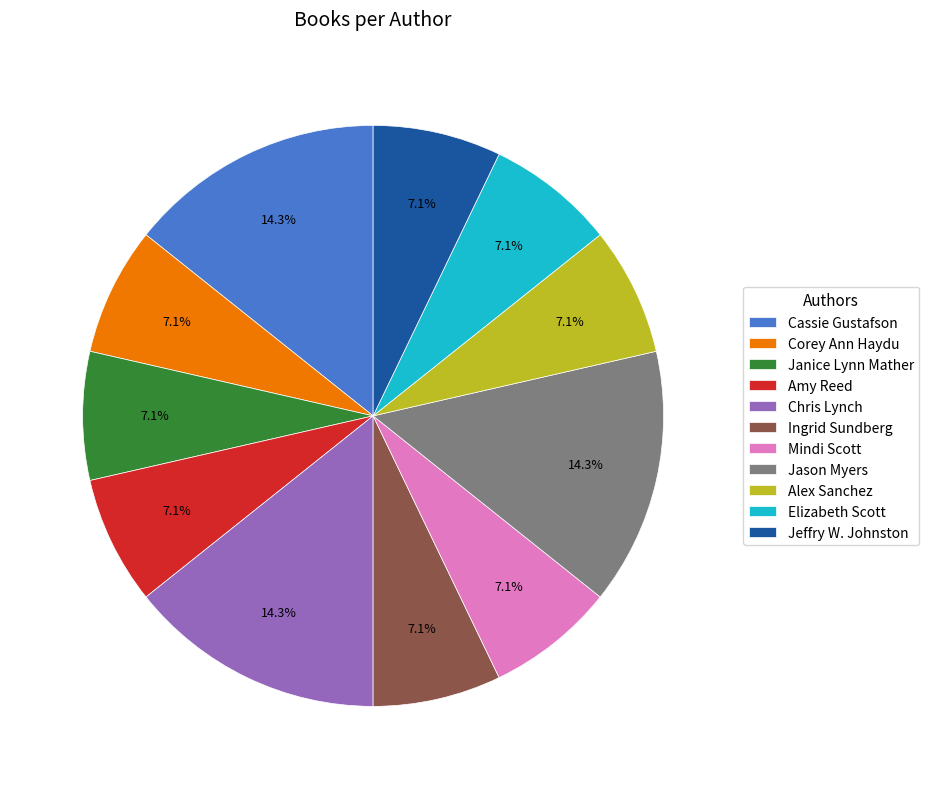

True or false: Jeffry W. Johnston accounts for 7% of the total.

True